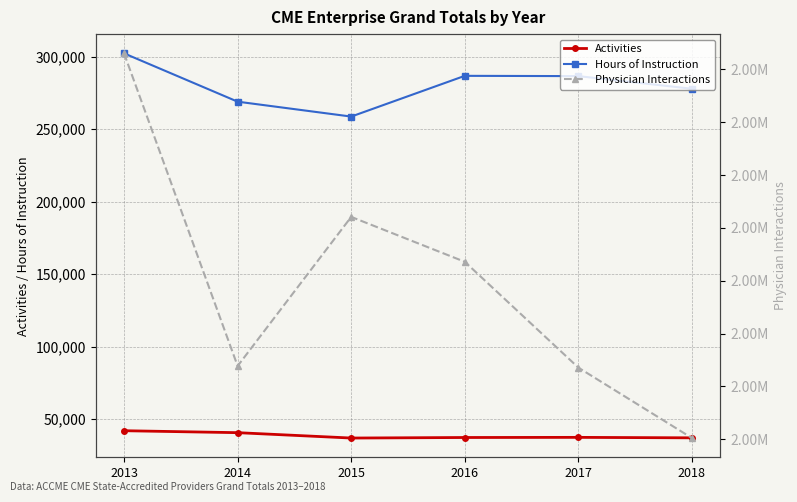

Is it true that Activities equals 64313.6 at 2018?

False